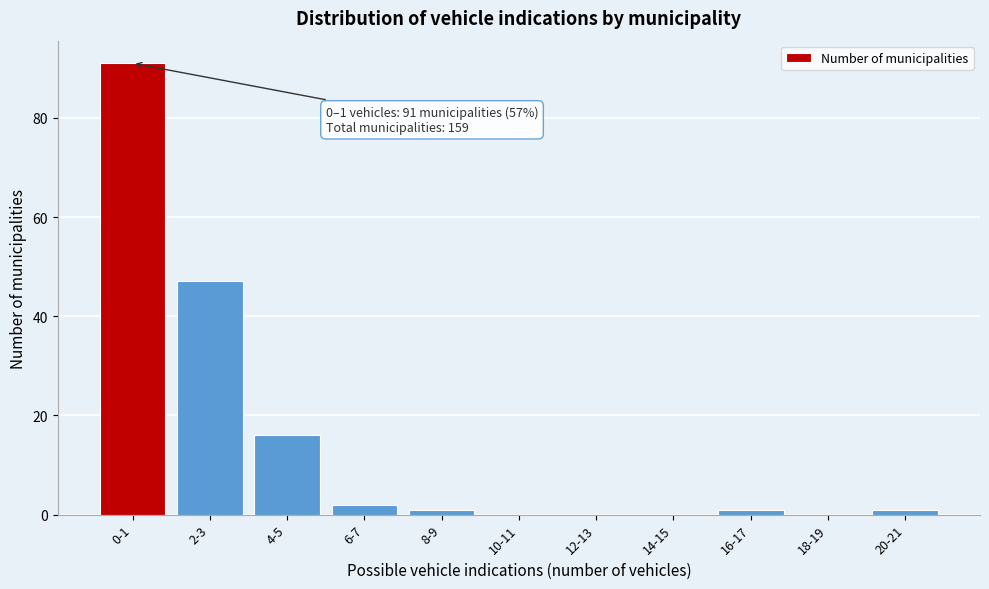

Reading right to left, extract all data points from this chart.

20-21=1	18-19=0	16-17=1	14-15=0	12-13=0	10-11=0	8-9=1	6-7=2	4-5=16	2-3=47	0-1=91